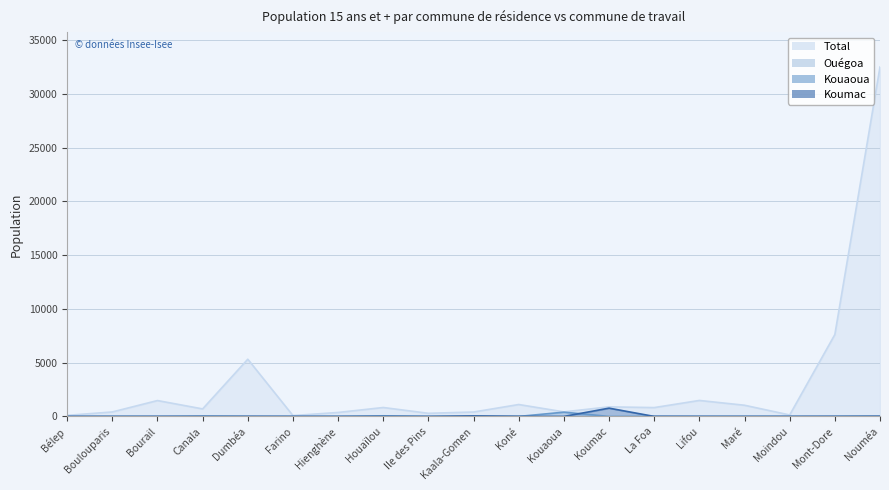

At which label does Kouaoua reach its peak?

Kouaoua